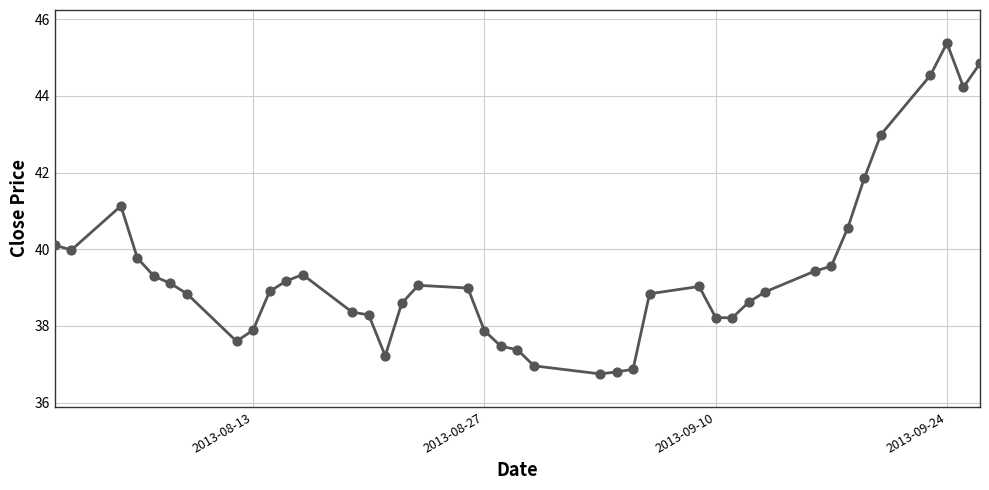

What is the minimum value shown in the chart?

36.8